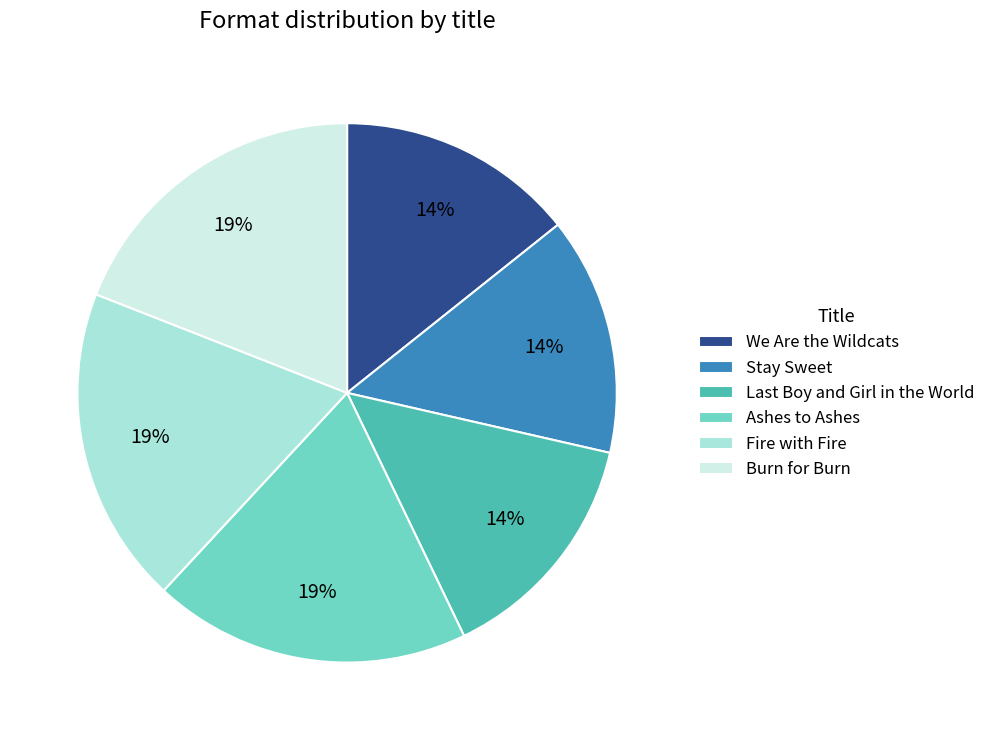

To the nearest percent, what portion does Ashes to Ashes represent?

19%